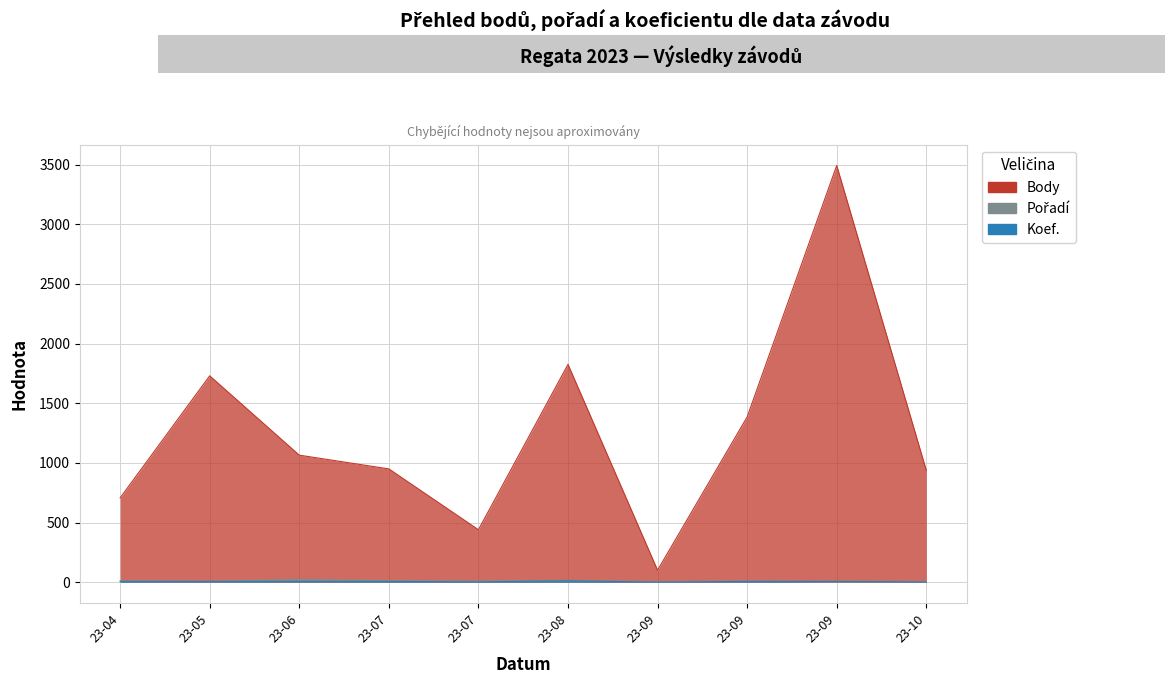

True or false: Body and Koef. intersect in this chart.

False